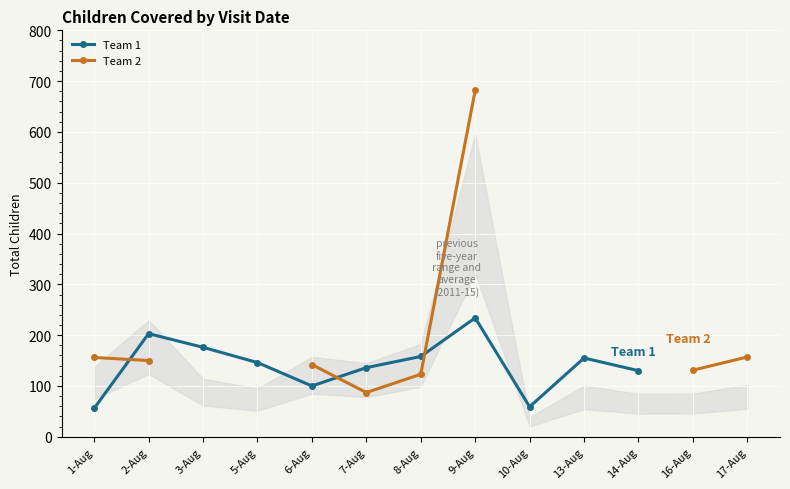

Where does the Team 2 series first go above 142?

1-Aug